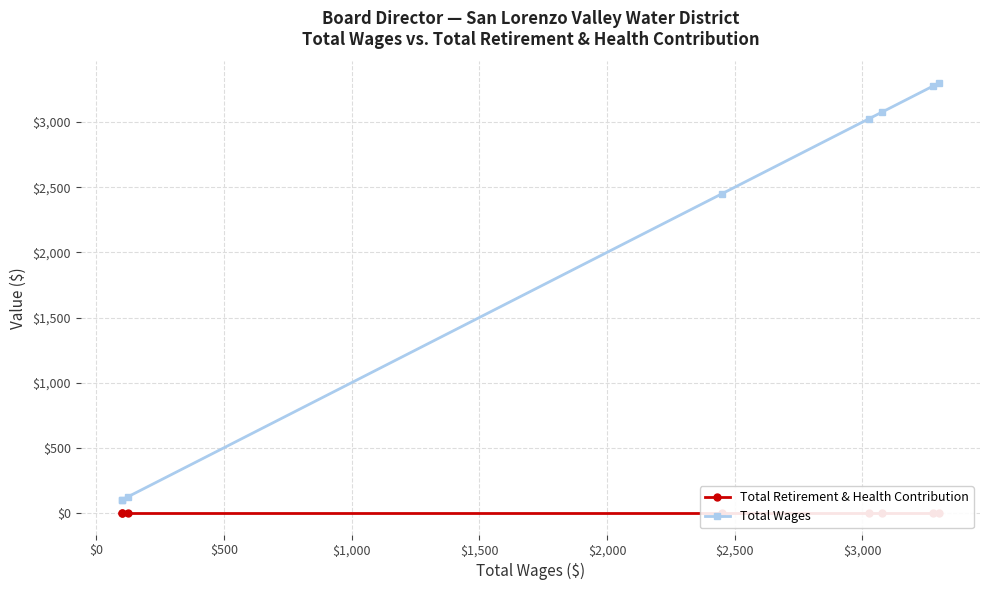

What is the label of the 7th point from the right?

$0